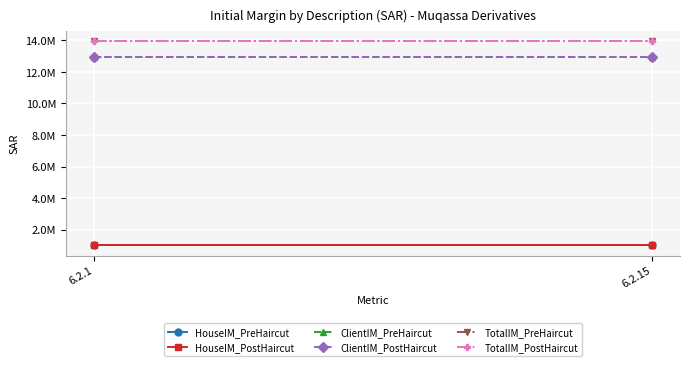

Reading right to left, what are all the values shown in this chart?

HouseIM_PreHaircut: 1001916.5	1001916.5
HouseIM_PostHaircut: 1001916.5	1001916.5
ClientIM_PreHaircut: 12968951.3	12968951.3
ClientIM_PostHaircut: 12968951.3	12968951.3
TotalIM_PreHaircut: 13970867.8	13970867.8
TotalIM_PostHaircut: 13970867.8	13970867.8